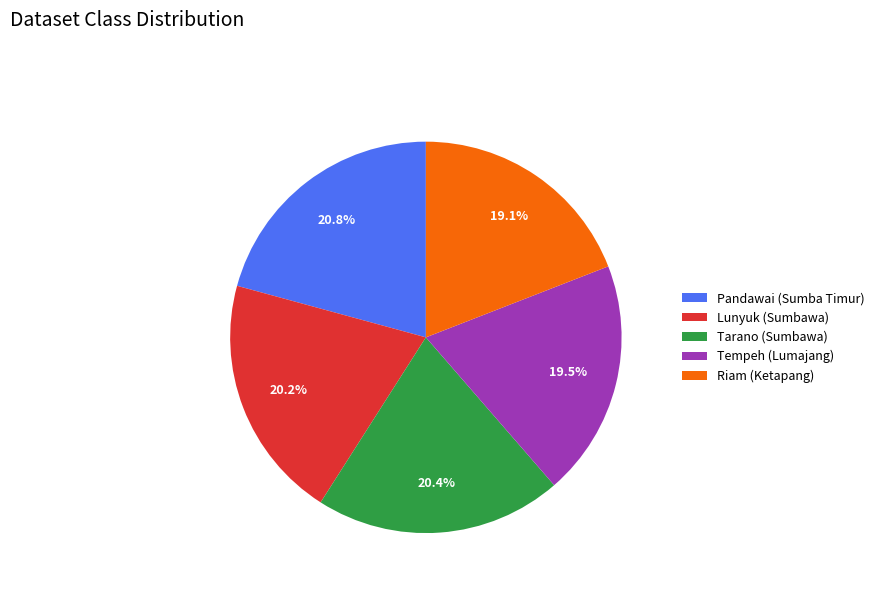

To the nearest percent, what is the difference between the largest and smallest slice percentages?

2%